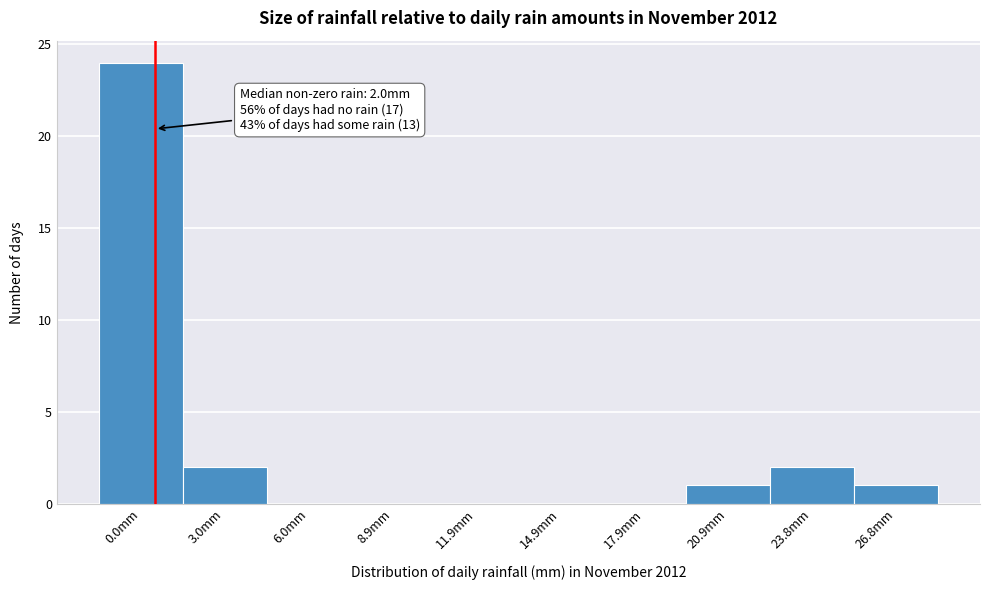

Reading left to right, extract all data points from this chart.

0.0mm=24	3.0mm=2	6.0mm=0	8.9mm=0	11.9mm=0	14.9mm=0	17.9mm=0	20.9mm=1	23.8mm=2	26.8mm=1